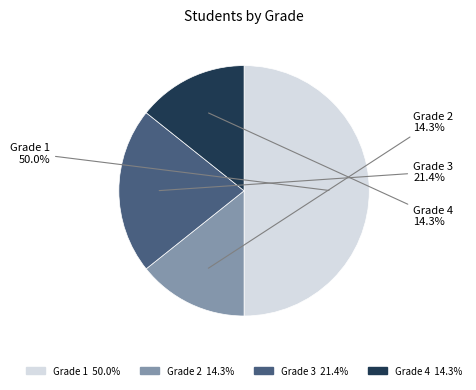

What percentage do Grade 3 and Grade 2 together represent?

35.7%